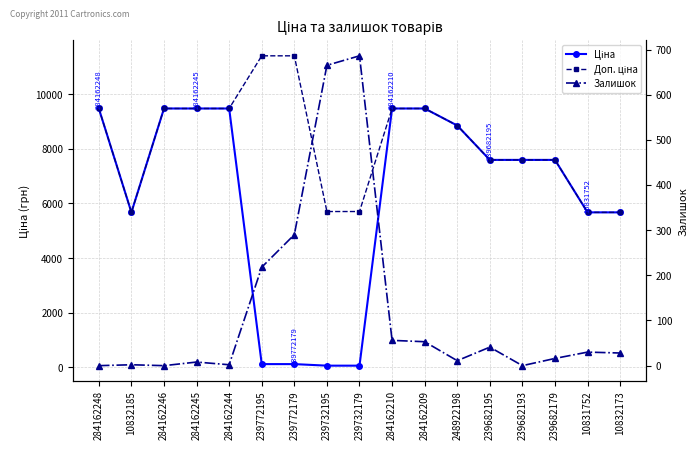

The Доп. ціна series shows 9480.1 at 284162210. True or false?

True